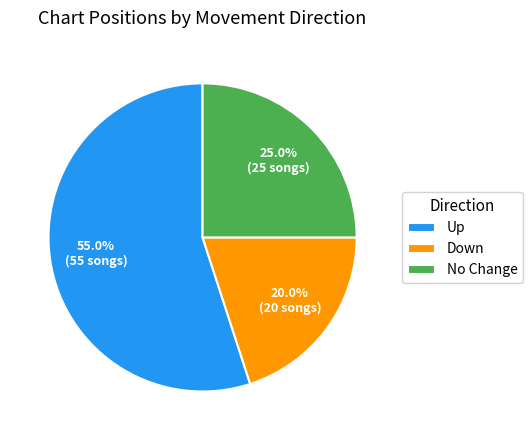

Which slice is the smallest?

Down